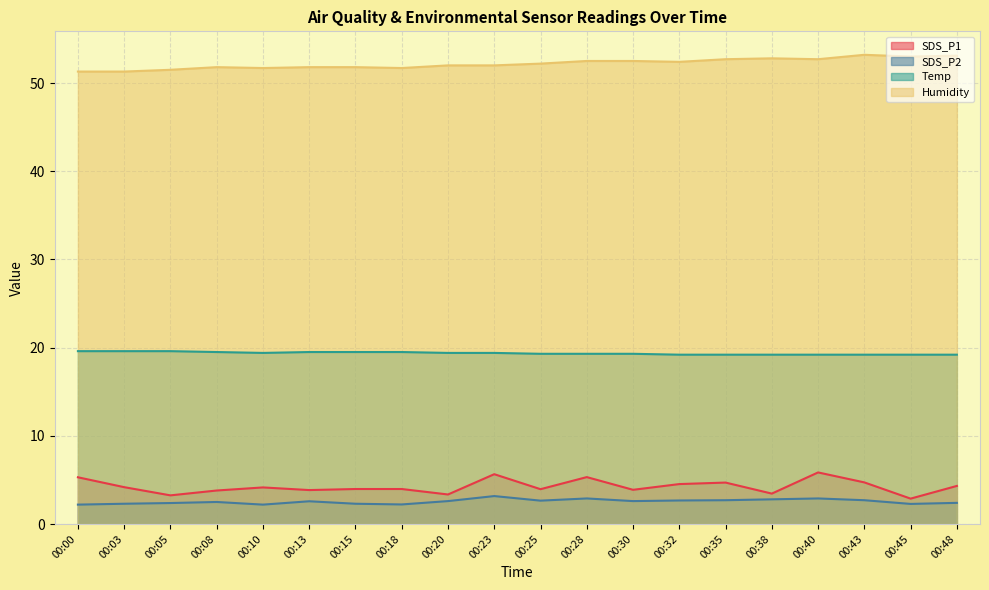

True or false: Humidity and SDS_P1 cross at least once.

False